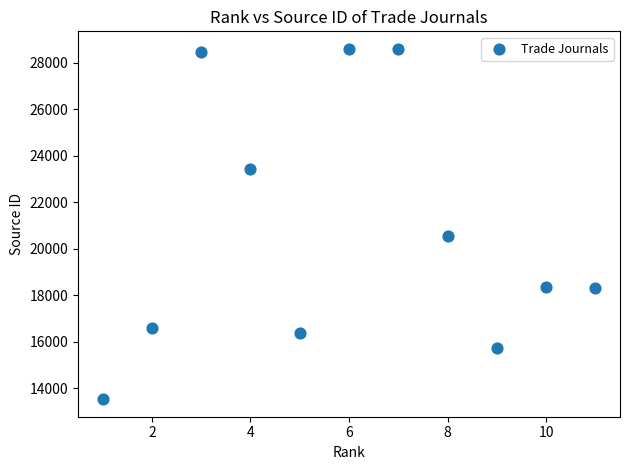

What is the range of X values (max minus min)?

10